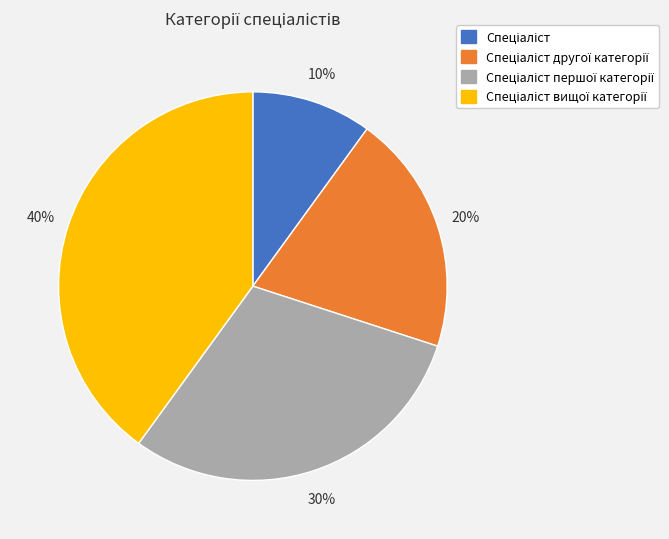

Is there a majority slice in this chart?

No